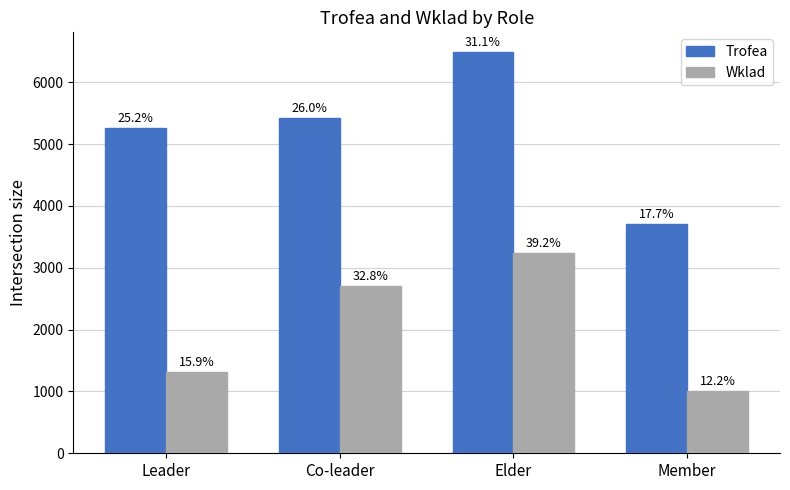

Reading left to right, extract all data points from this chart.

Trofea: Leader=5265.0	Co-leader=5424.0	Elder=6484.5	Member=3703.3
Wklad: Leader=1316.0	Co-leader=2712.0	Elder=3242.0	Member=1007.9